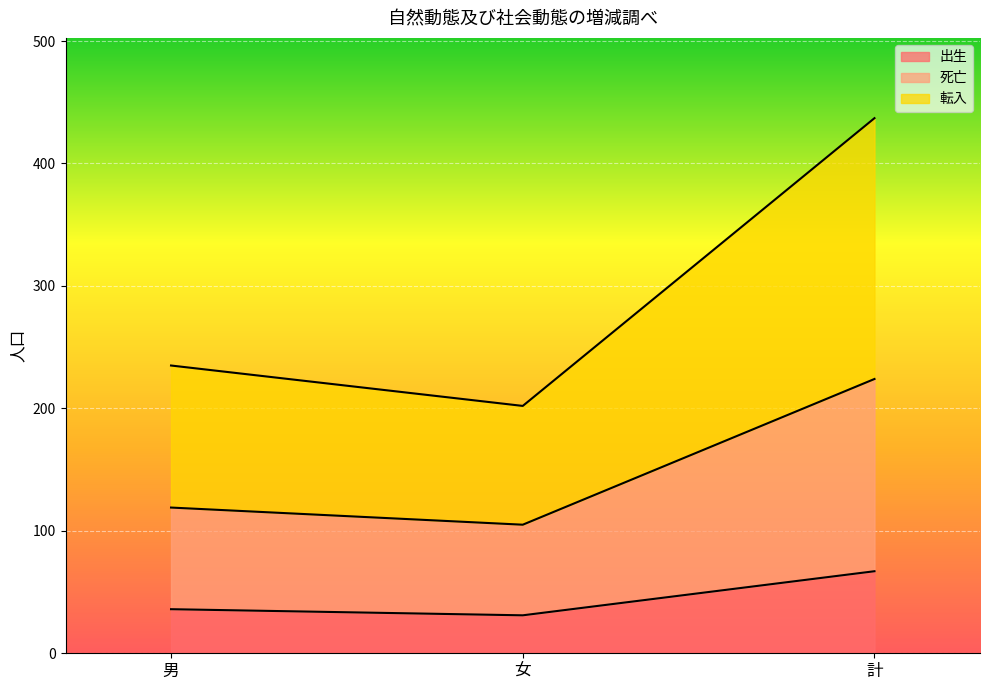

What is the label of the 2nd point from the left?

女